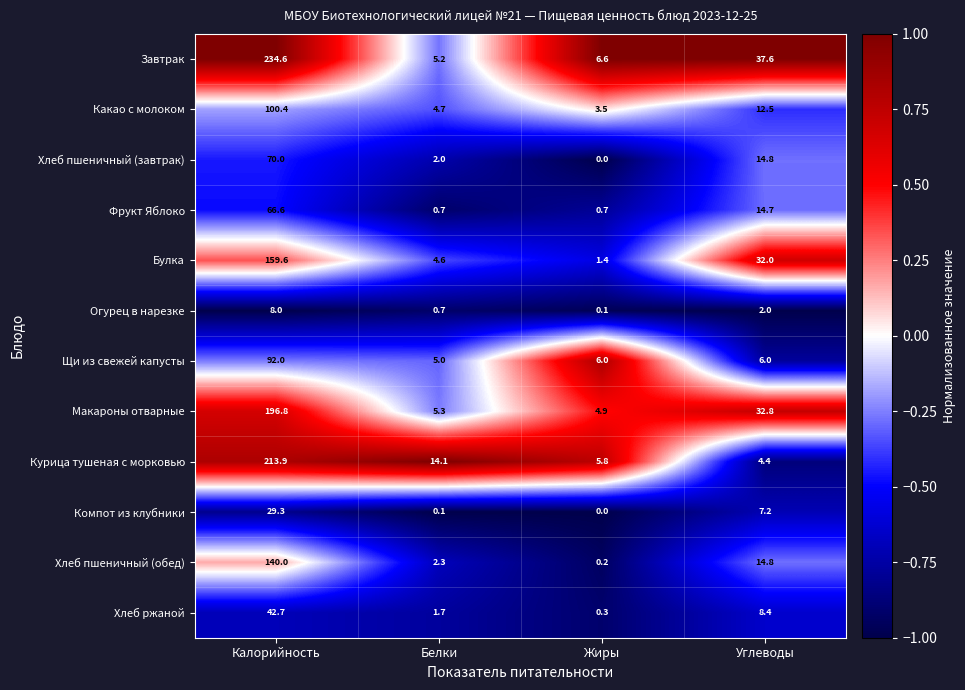

What is the difference between the highest and lowest values at Калорийность?

226.6